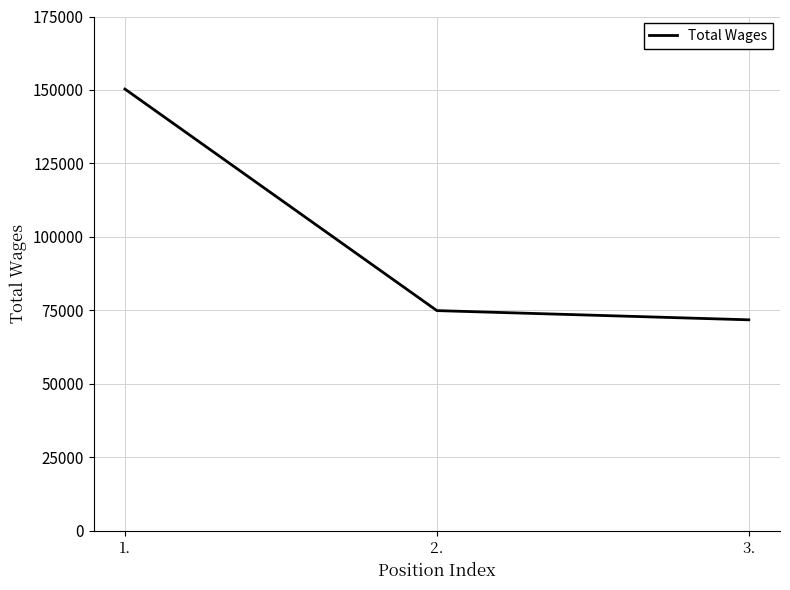

What position from the right is 2.?

2